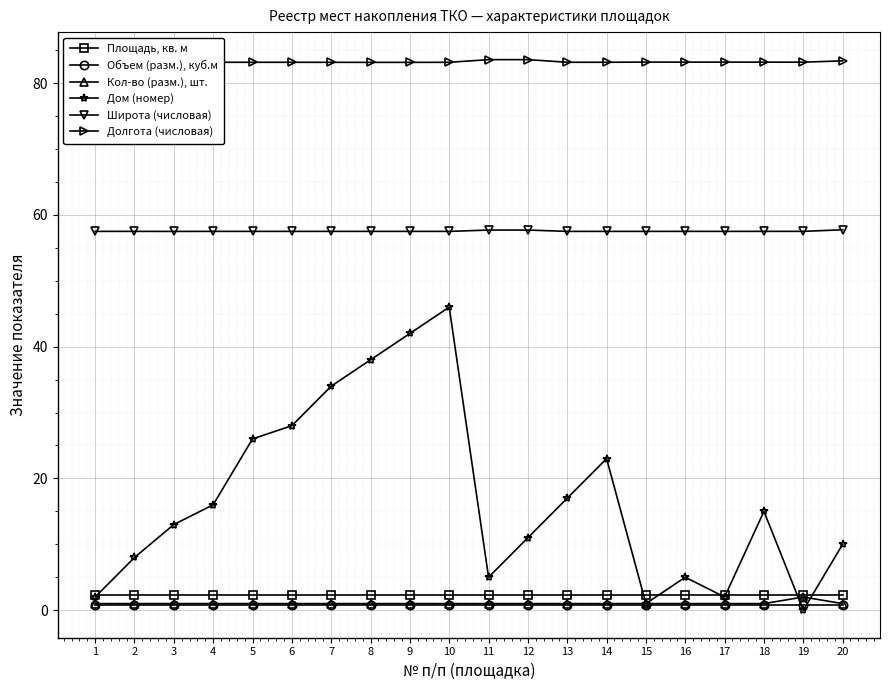

How many interior local valleys does the Дом (номер) series have?

4